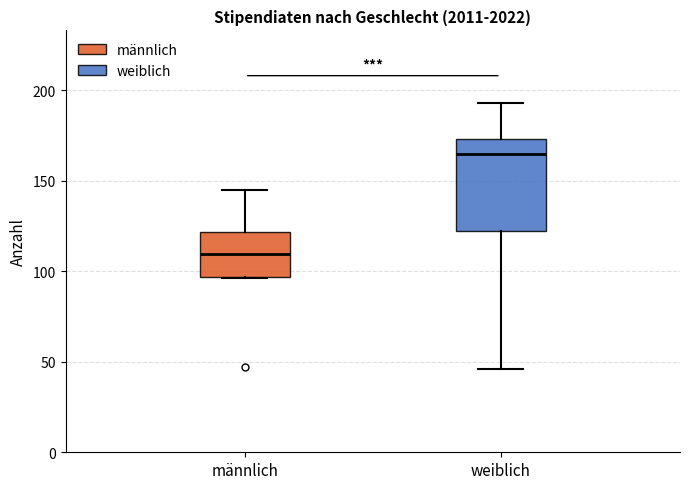

Reading left to right, read every box against the y-axis: the position of its median line, the range the box covers, and the ends of its whiskers. The values are not printed on the chart, so give them approximately, as read against the axis.

männlich: median 110, box 95 to 120, whiskers 95 to 145
weiblich: median 165, box 120 to 175, whiskers 45 to 195